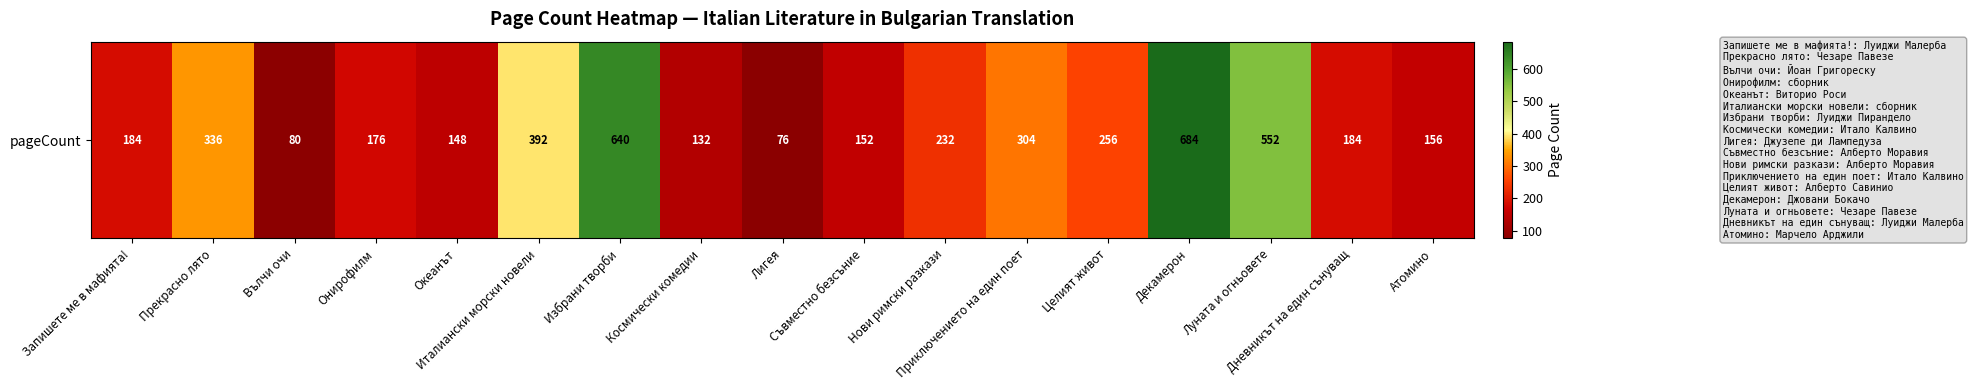

The chart shows a value of 0.2 at Нови римски разкази. True or false?

False